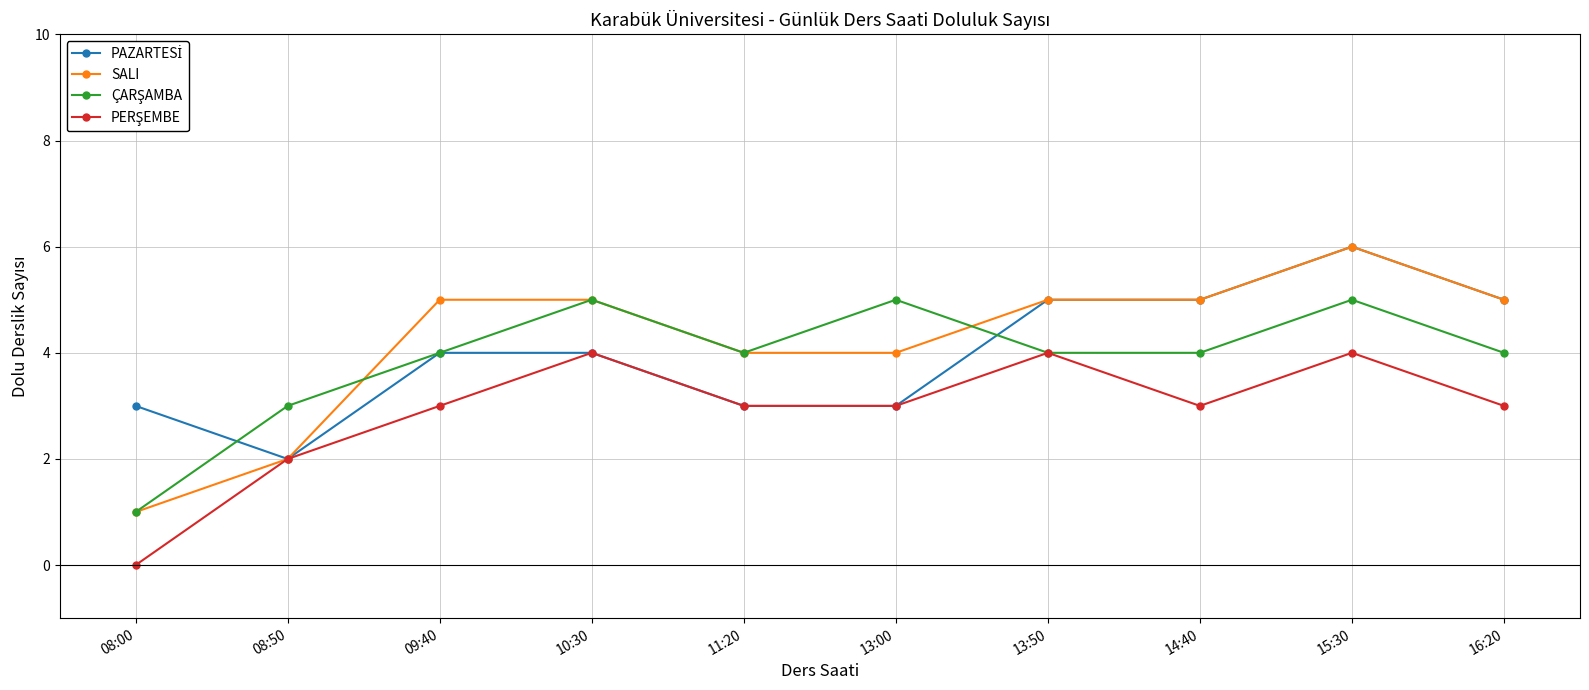

What is the label of the 8th point from the left?

14:40